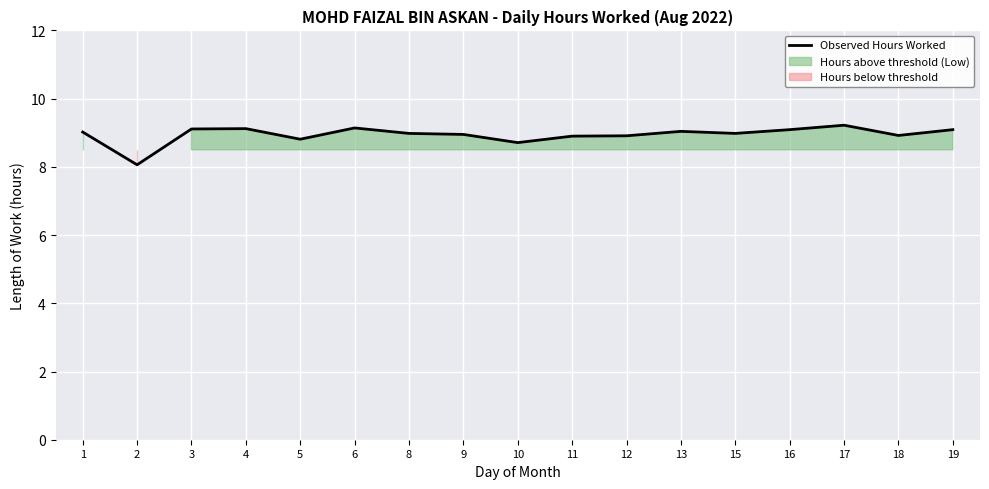

How many categories are shown in the chart?

17